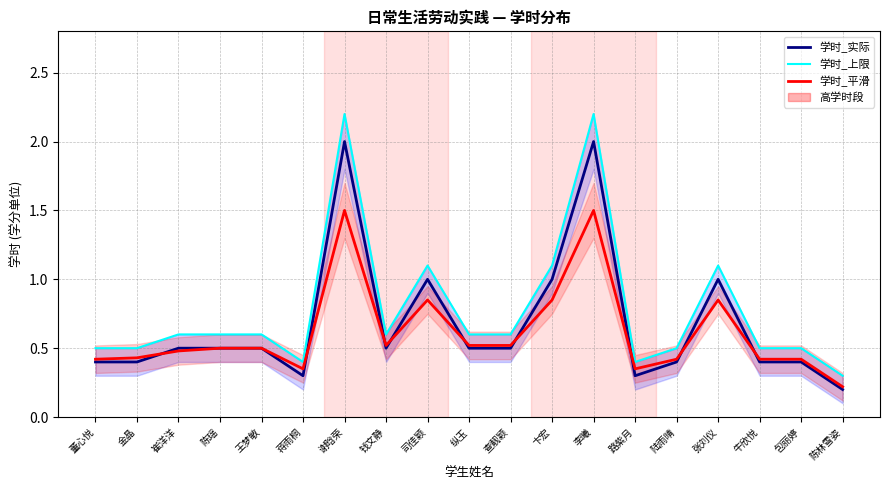

Is it true that 学时_实际 equals 0.4 at 陆雨晴?

True